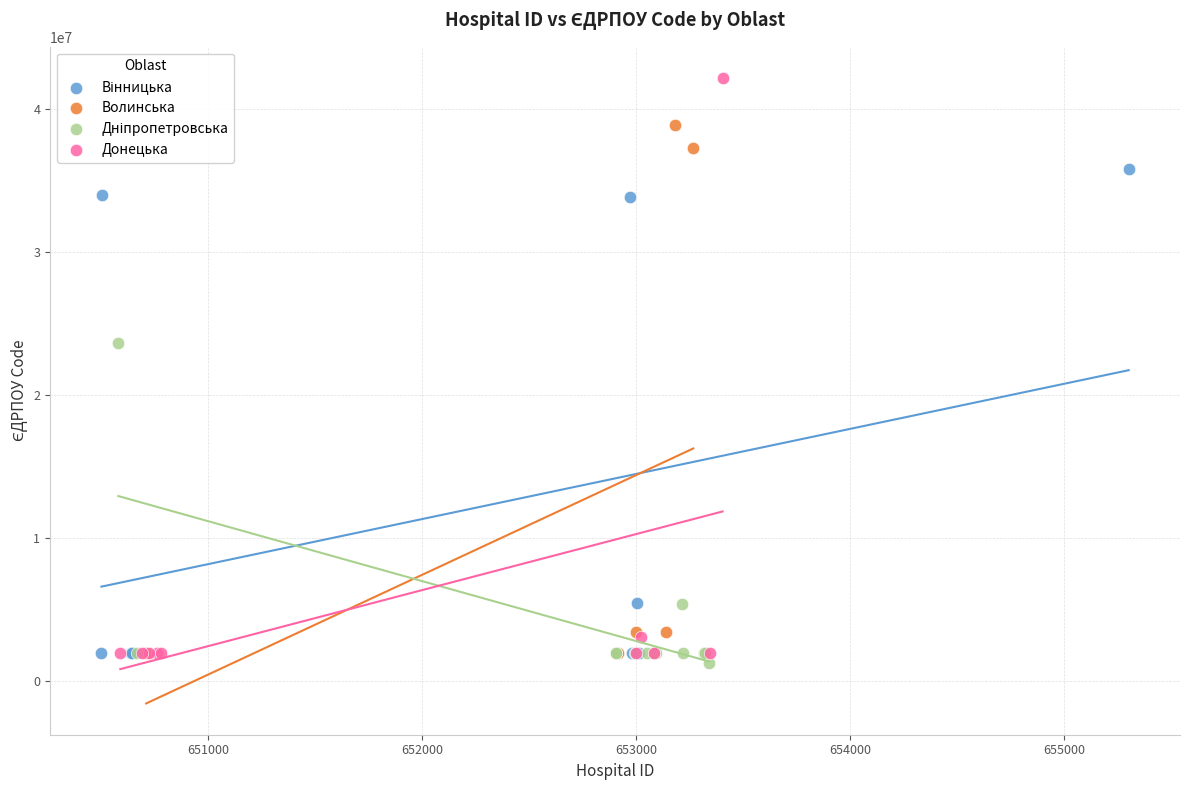

Which series reaches the maximum Y coordinate?

Донецька